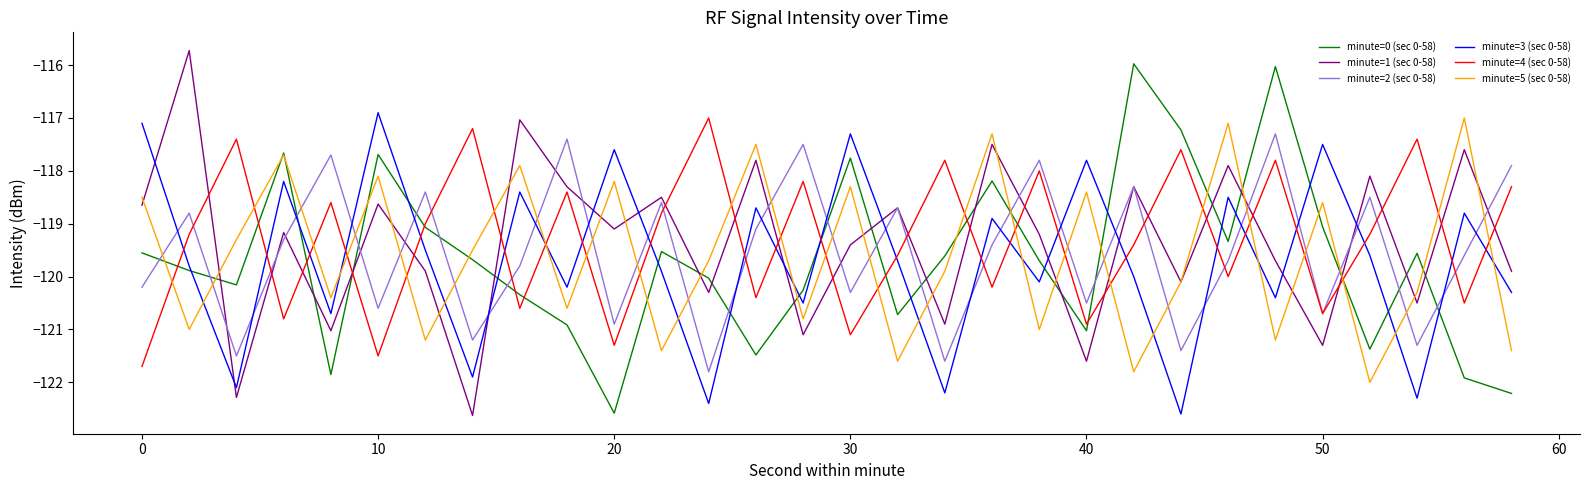

Which series ends up on top after the final intersection of minute=0 (sec 0-58) and minute=2 (sec 0-58)?

minute=2 (sec 0-58)